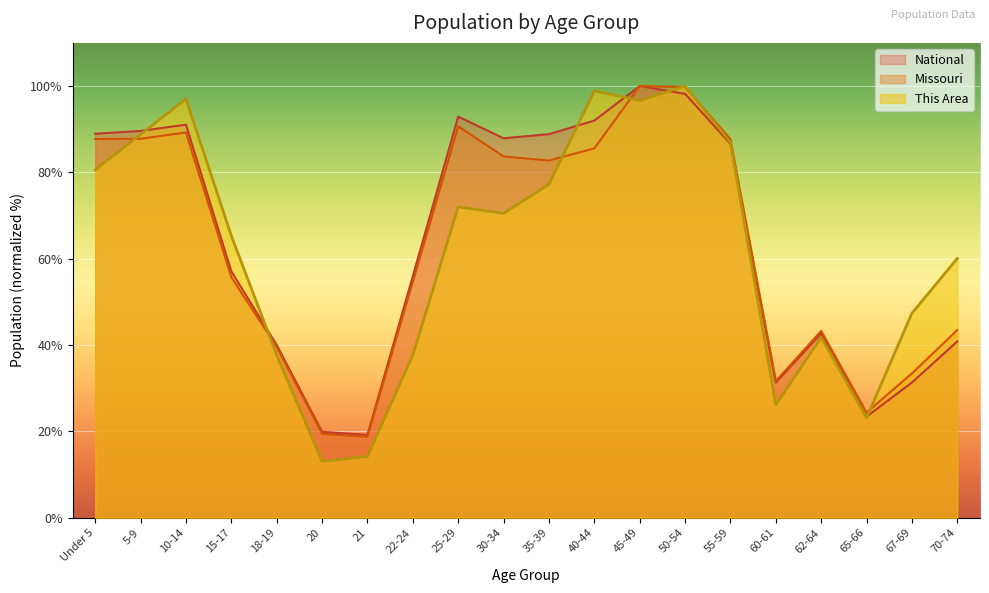

Is it true that This Area equals 77.2 at 35-39?

True